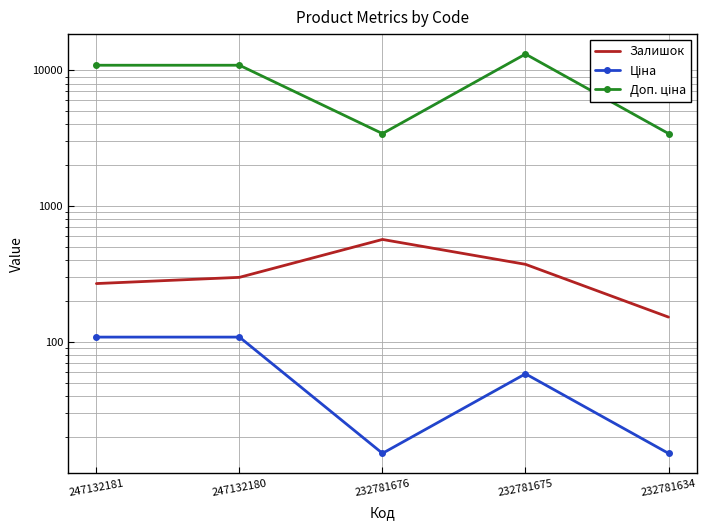

List the series in order of their peak value, highest first.

Доп. ціна, Залишок, Ціна